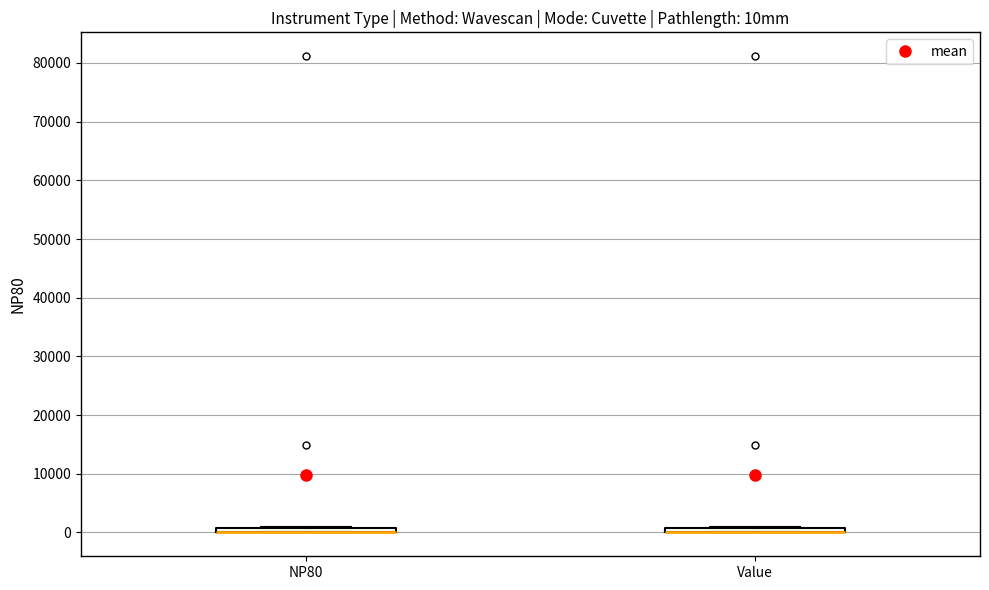

Where is the upper edge of the box for NP80 on the y-axis? The values are not printed on the chart, so give them approximately, as read against the axis.

1000